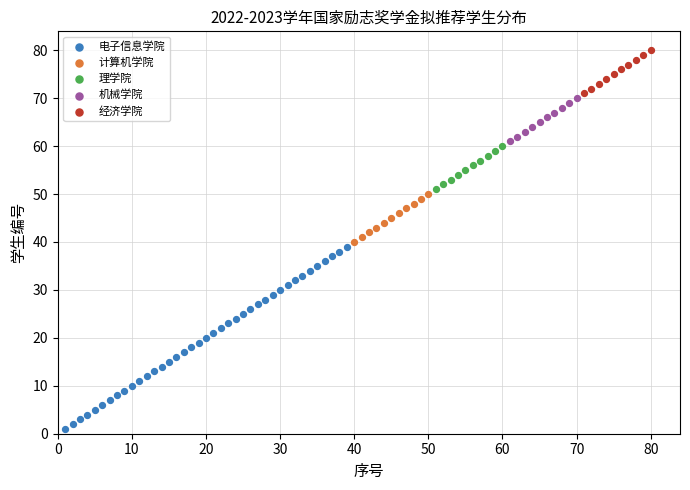

Which series reaches the maximum Y coordinate?

经济学院